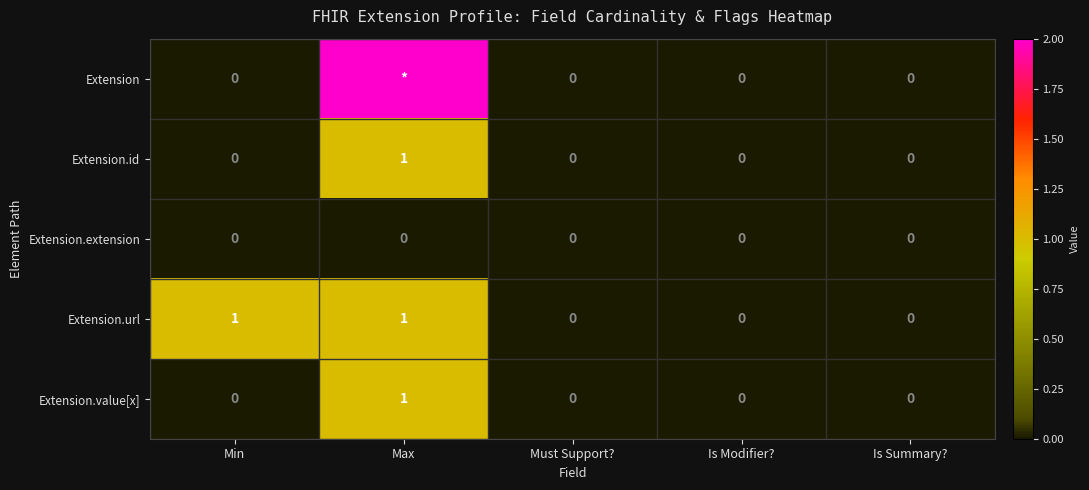

Which has a higher value, Must Support? or Min?

Must Support?